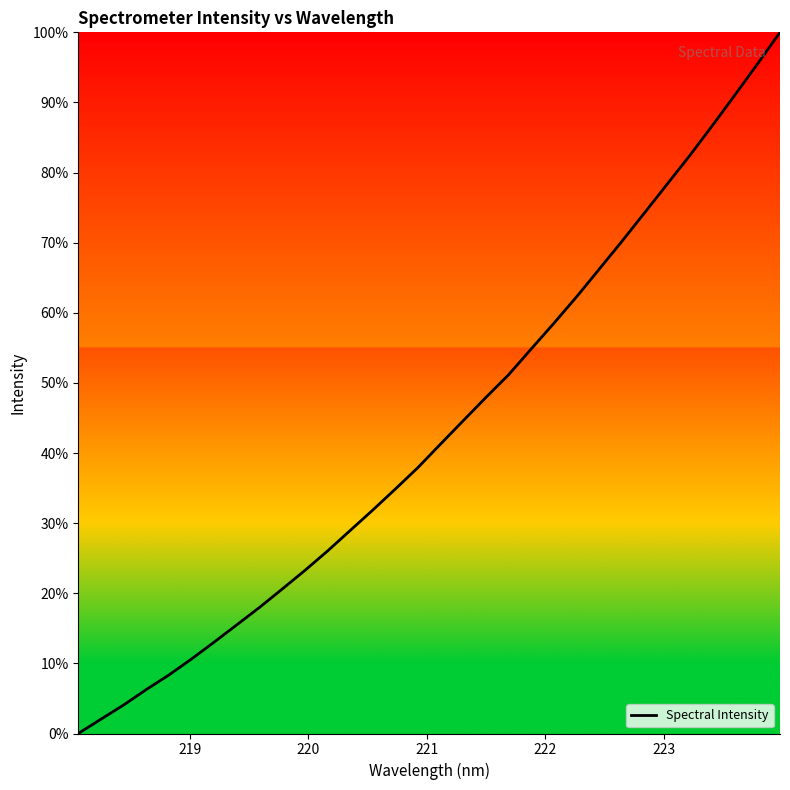

What is the maximum value shown in the chart?

100.0